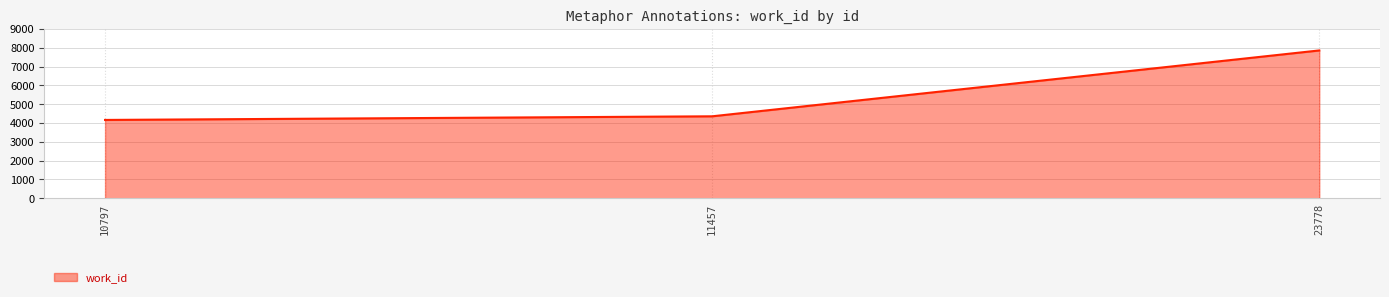

What is the average value?

5464